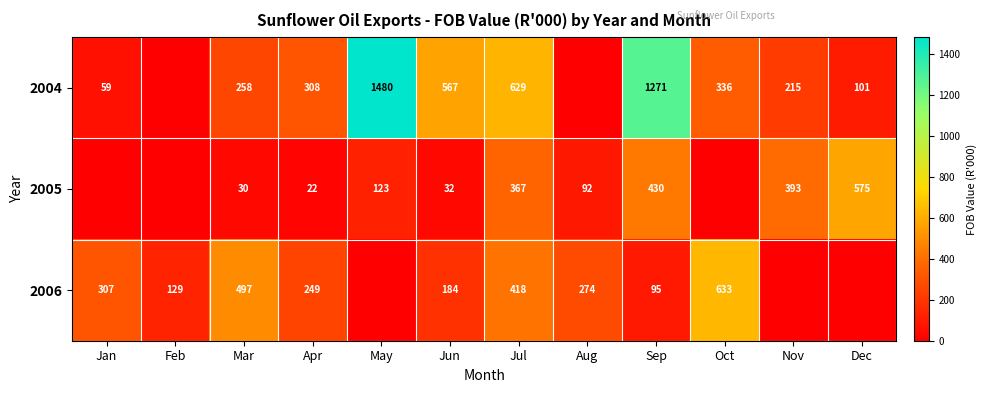

What is the maximum value shown in the chart?

1480